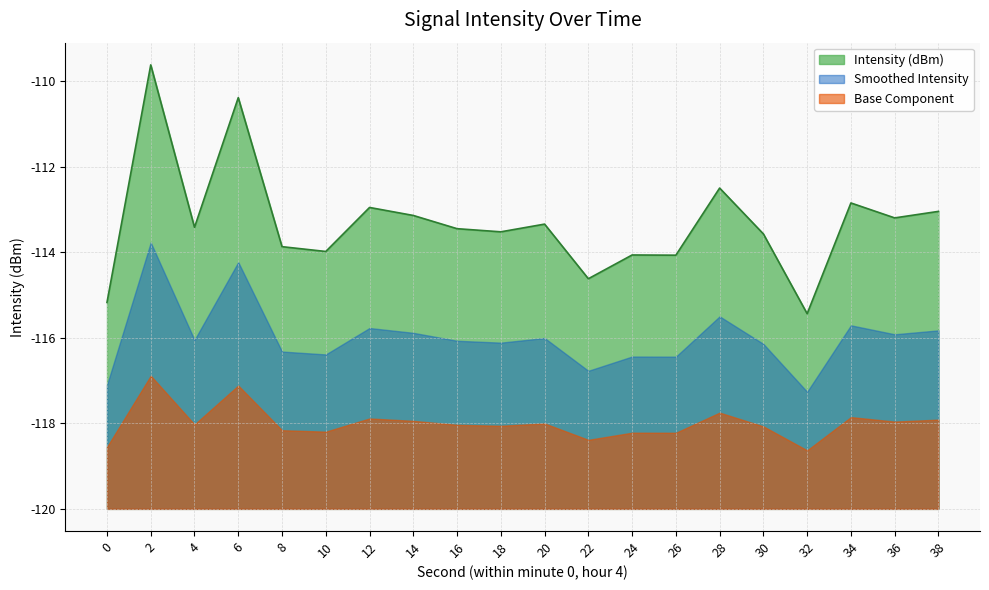

What is the ratio of the value at 30 to the value at 36?

0.9